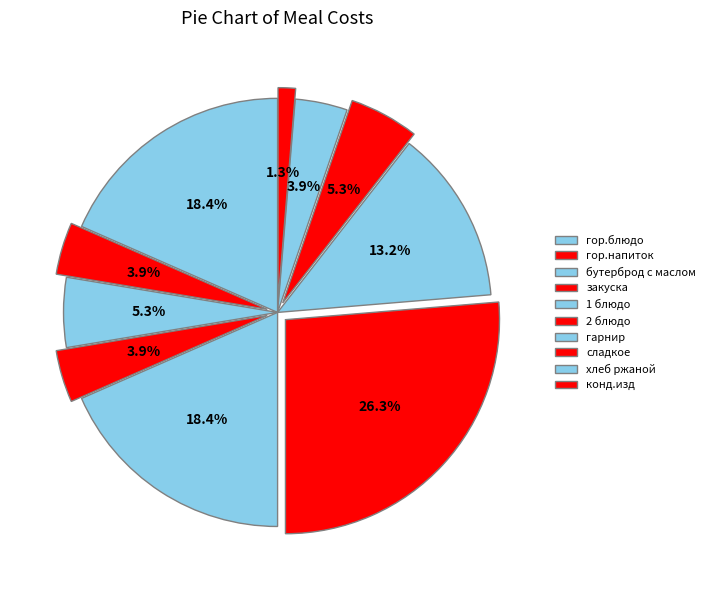

True or false: 2 блюдо accounts for 15% of the total.

False